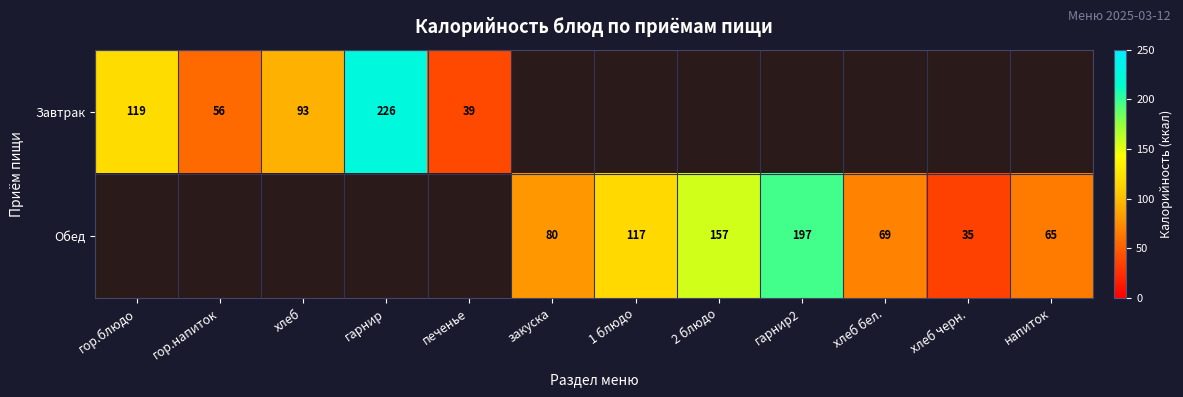

The Завтрак series shows 226 at гарнир. True or false?

True